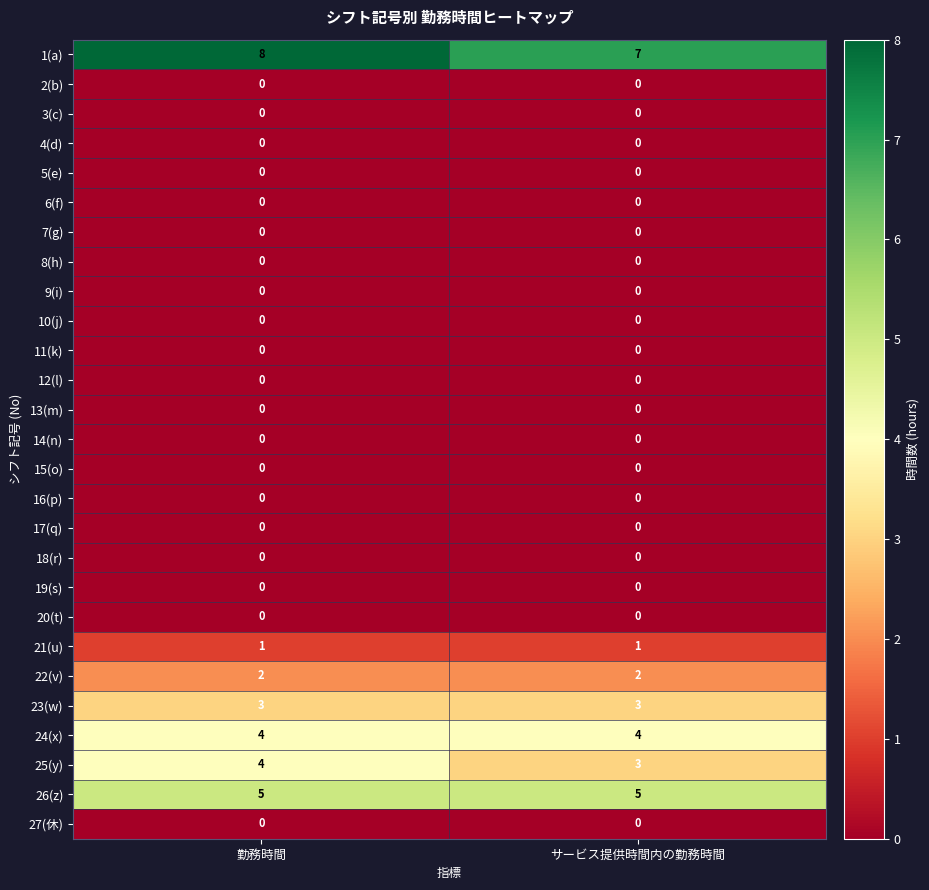

What is the maximum value for 24(x)?

4